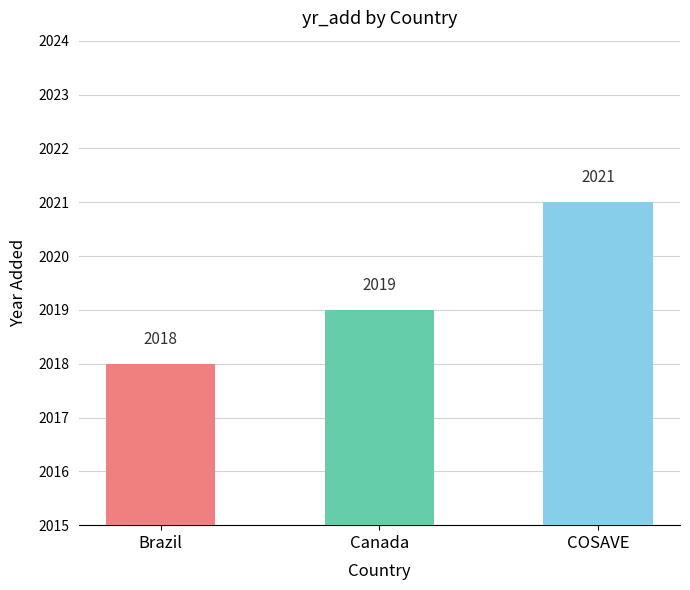

Which category has the highest value across all series?

COSAVE